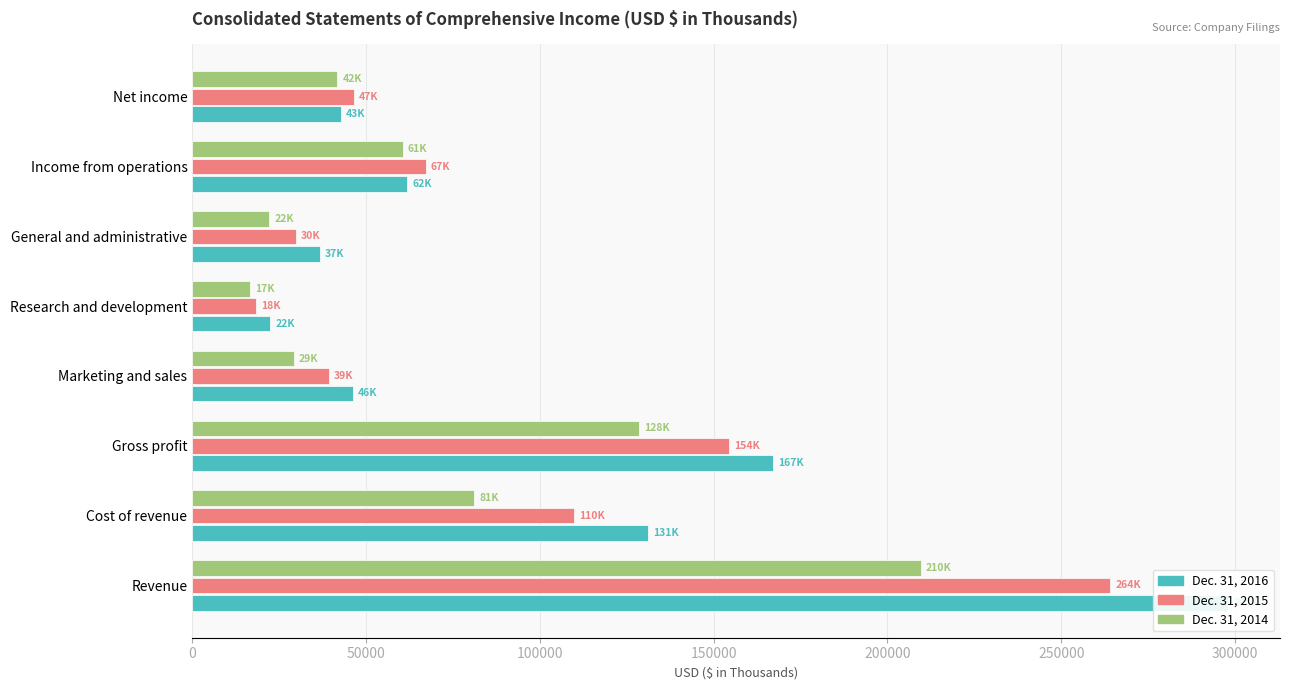

At how many categories does at least one series exceed 295024?

1